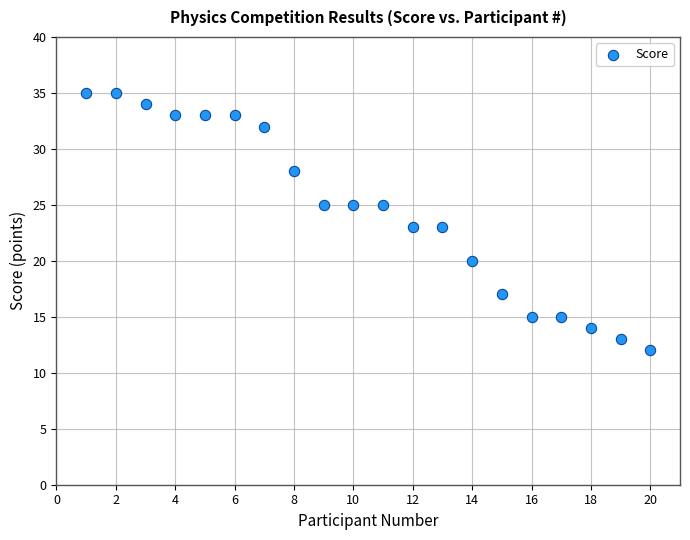

What is the range of X values (max minus min)?

19